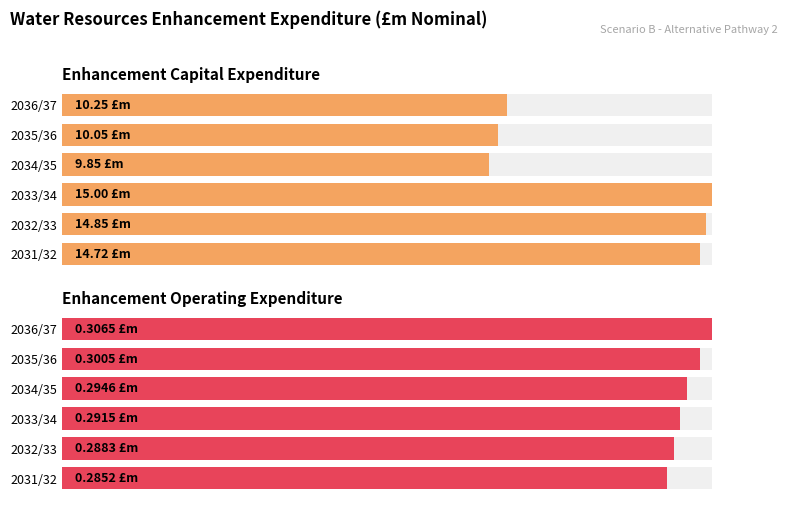

Where is Enhancement Operating Expenditure nearest to the value 0?

2031/32